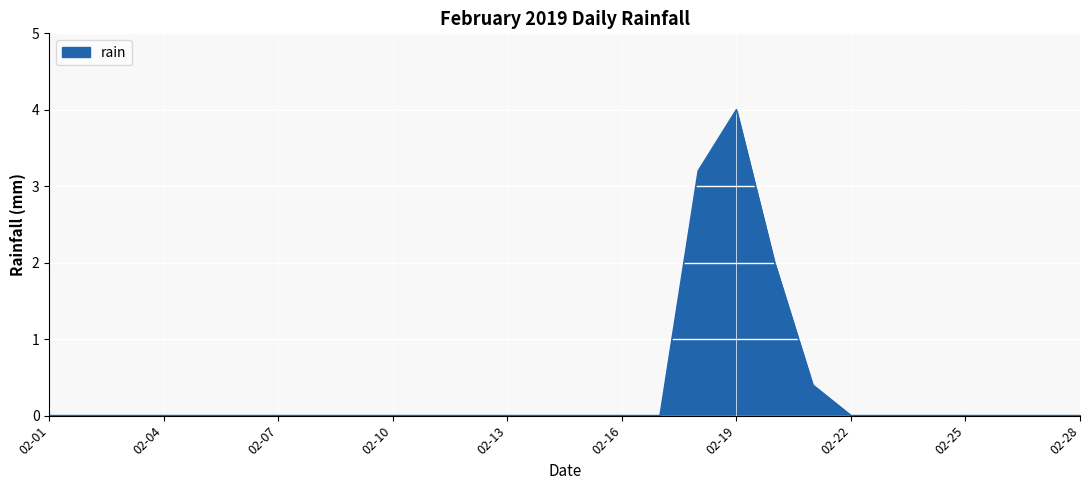

What is the maximum value shown in the chart?

4.0